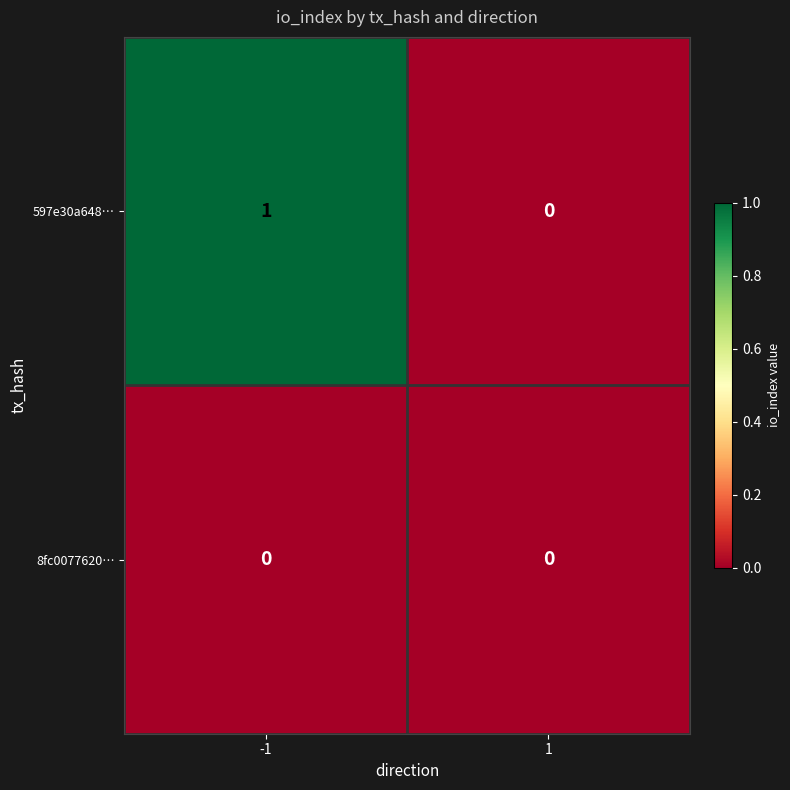

At which category is the sum across all series the highest?

-1